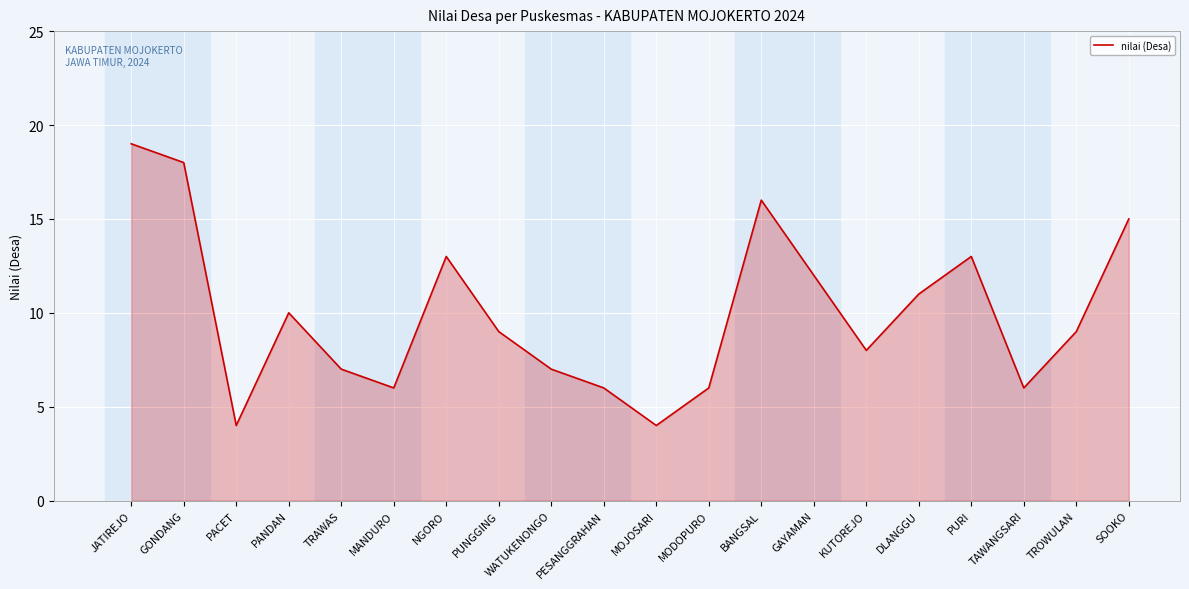

What is the average value?

10